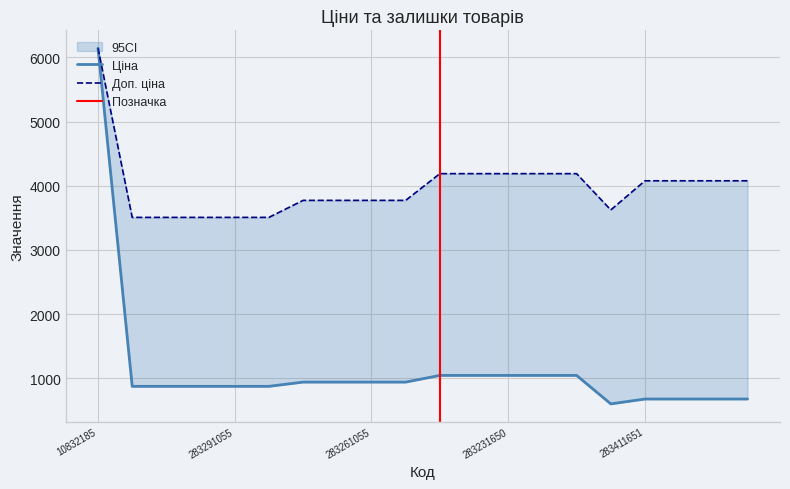

True or false: Доп. ціна and Ціна cross at least once.

False